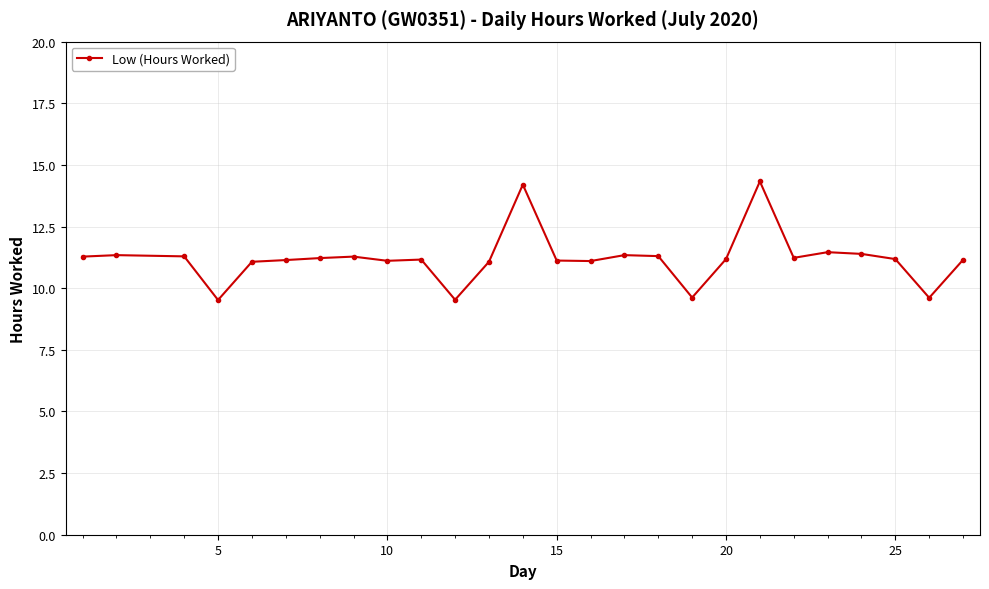

True or false: the data has more than 0 interior local peaks.

True